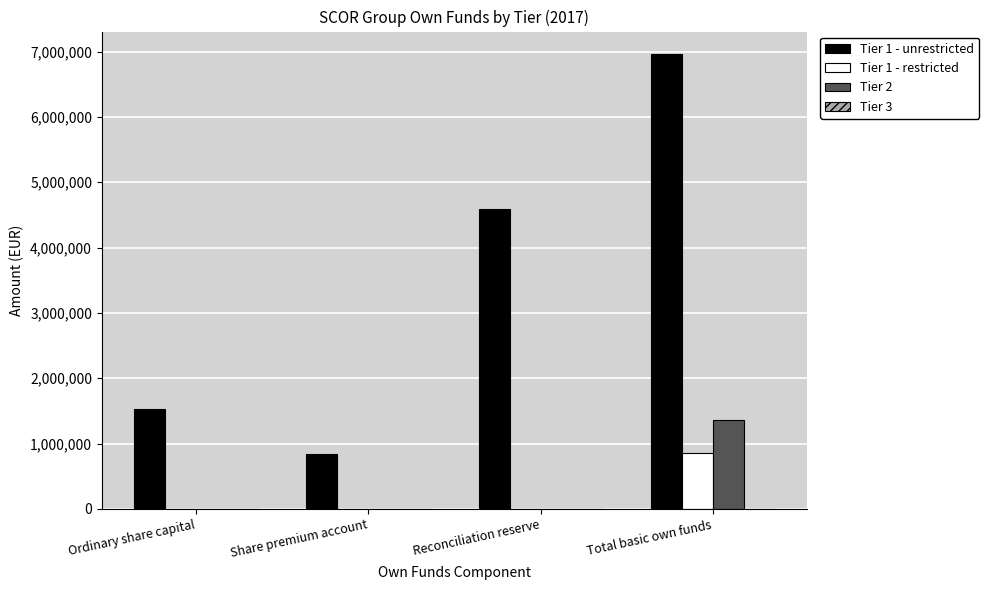

How many groups of bars are there?

4